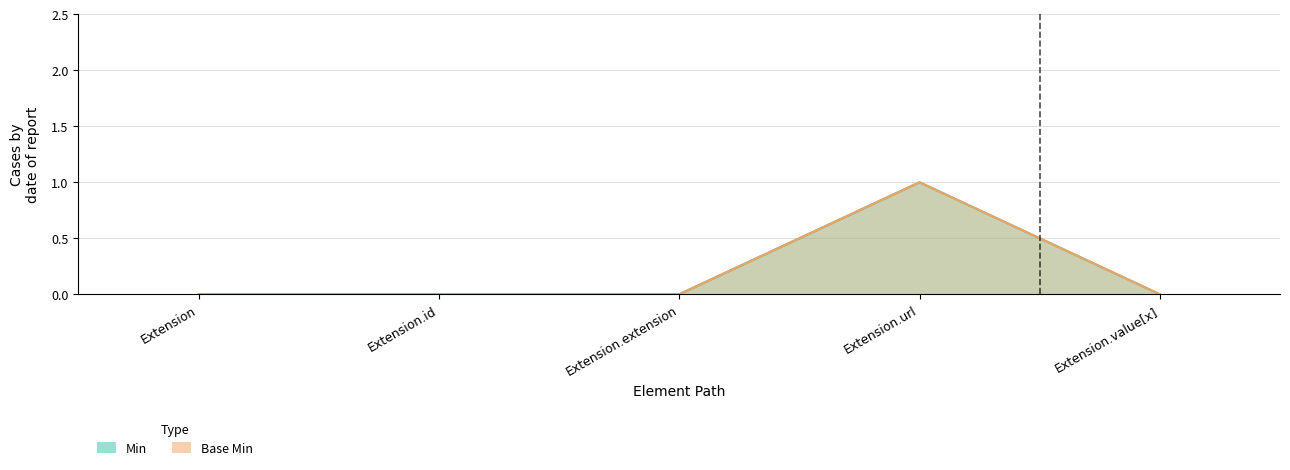

The Min series shows 0 at Extension.extension. True or false?

True